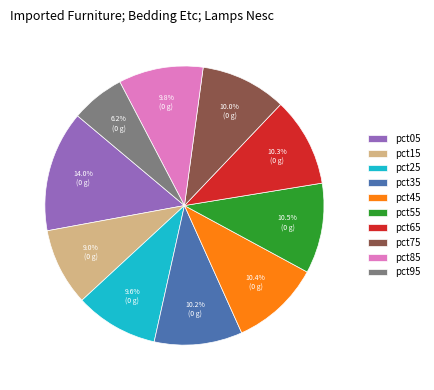

To the nearest percent, what portion does pct65 represent?

10%